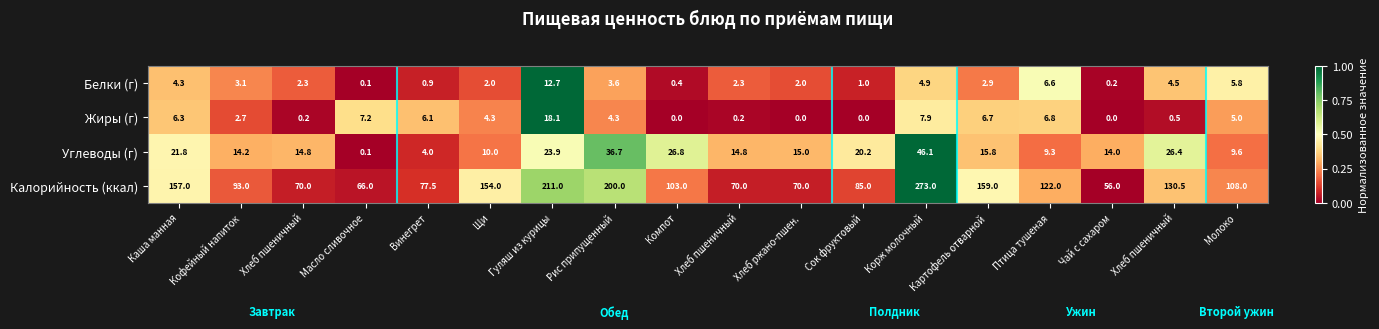

Between Картофель отварной and Рис припущенный, which is larger?

Рис припущенный